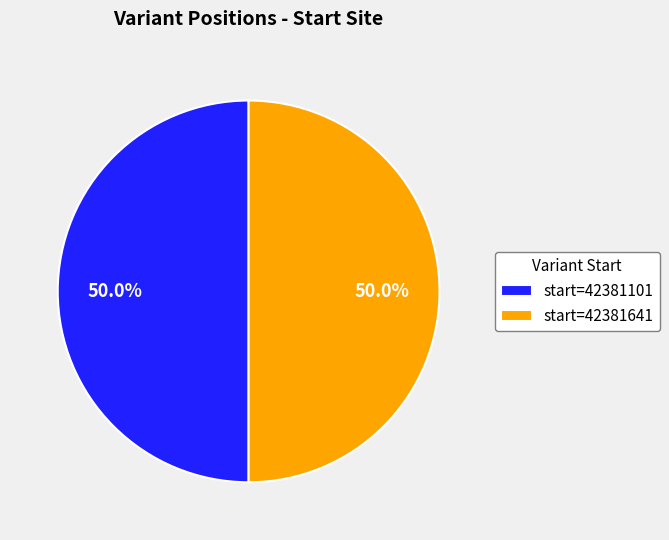

Approximately how many times larger is the value at start=42381641 compared to start=42381101?

1.0